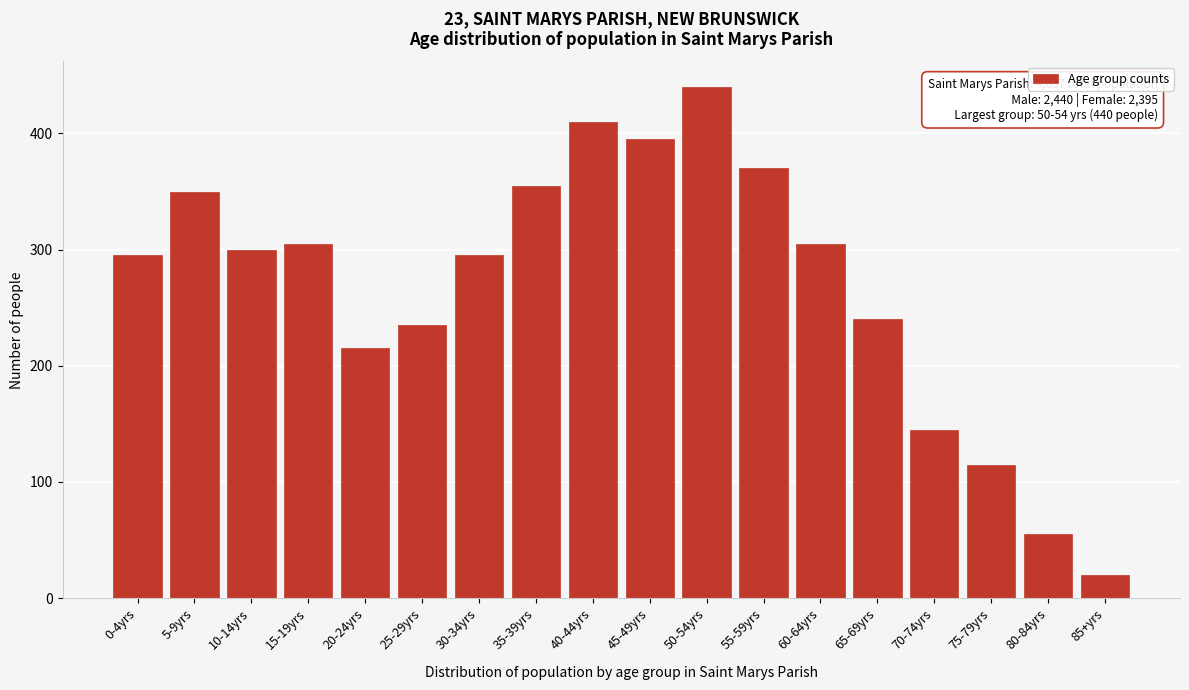

Reading left to right, transcribe all the data shown in this chart.

295	350	300	305	215	235	295	355	410	395	440	370	305	240	145	115	55	20